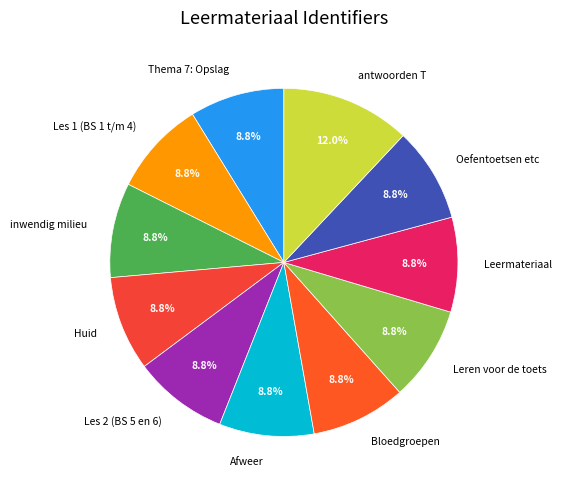

Approximately how many times larger is the value at Afweer compared to Bloedgroepen?

1.0